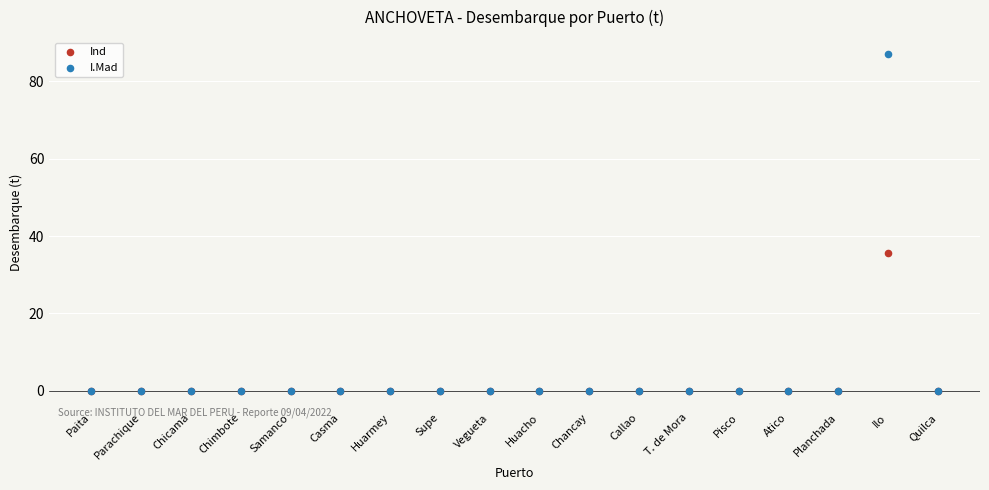

Across all series, what Y value is closest to 43?

35.7